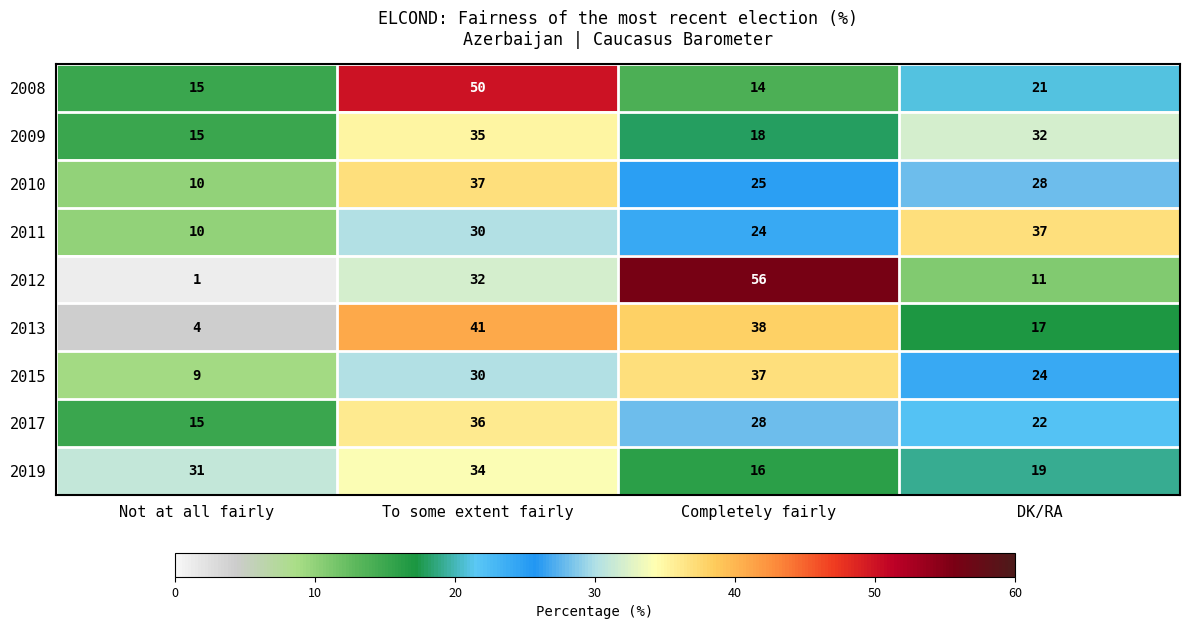

At which label is 2015 closest to 23?

DK/RA